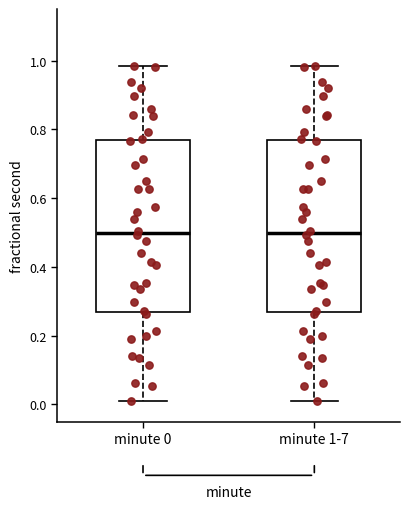

Where does the upper whisker of the box for minute 1-7 end on the y-axis? The values are not printed on the chart, so give them approximately, as read against the axis.

0.98